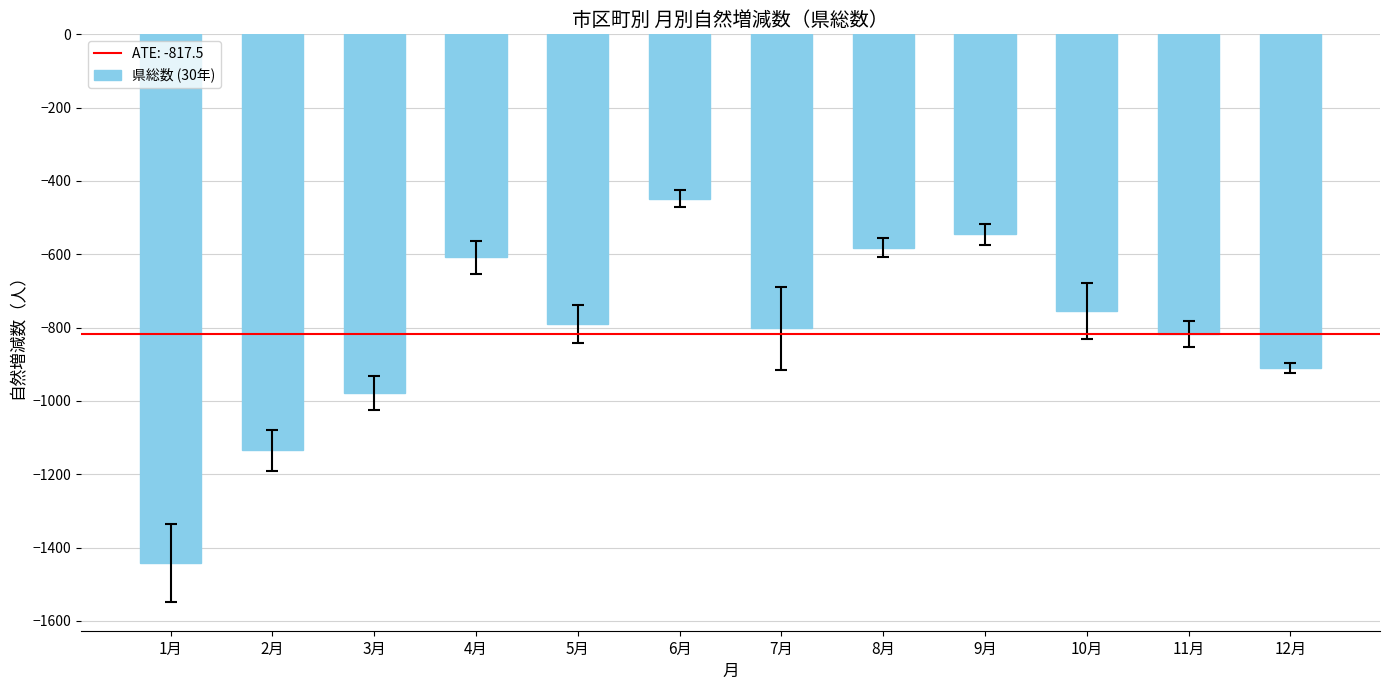

At which category does the chart reach its minimum across all series?

1月